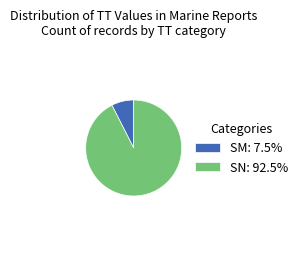

Is the sum of SM: 7.5% and SN: 92.5% greater than half?

Yes